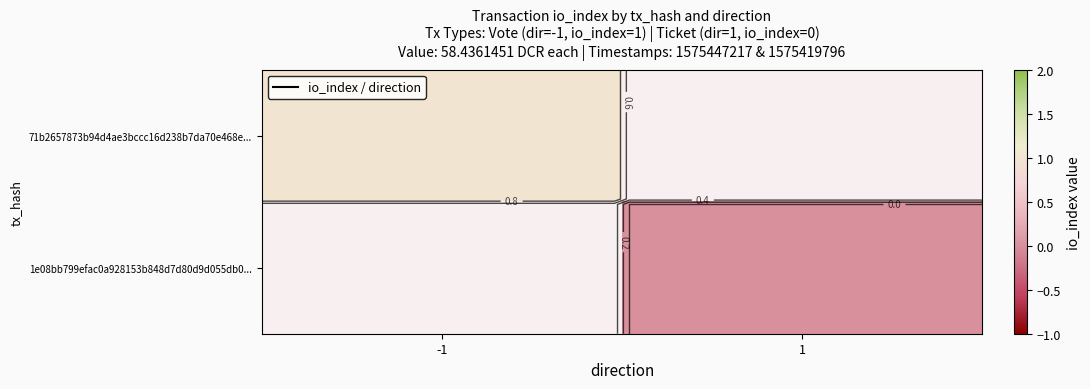

The 71b2657873b94d4ae3bccc16d238b7da70e468e... series shows 0.4 at -1. True or false?

False